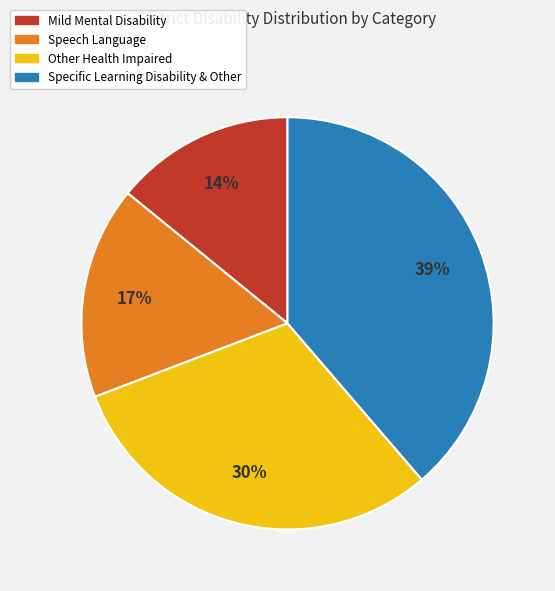

To the nearest percent, what percentage of the pie is Speech Language?

17%